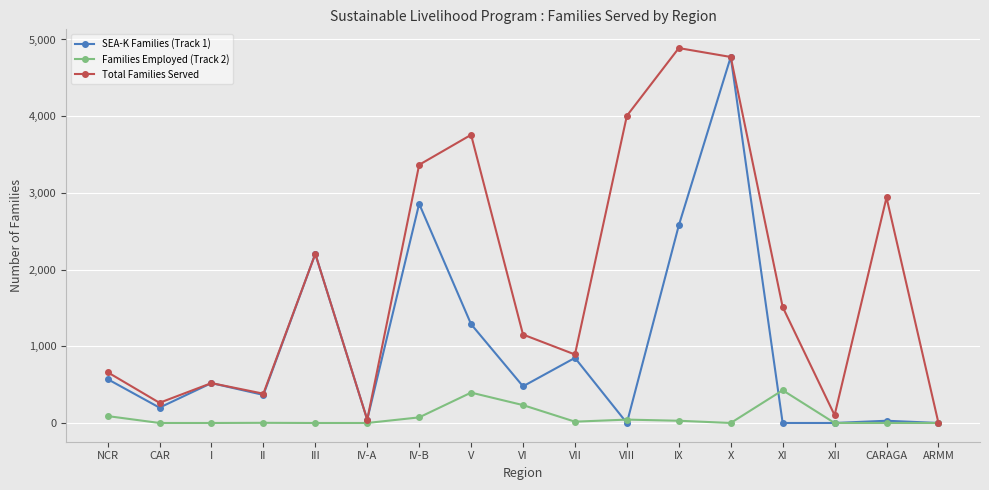

At which category does Total Families Served reach its first local peak?

I